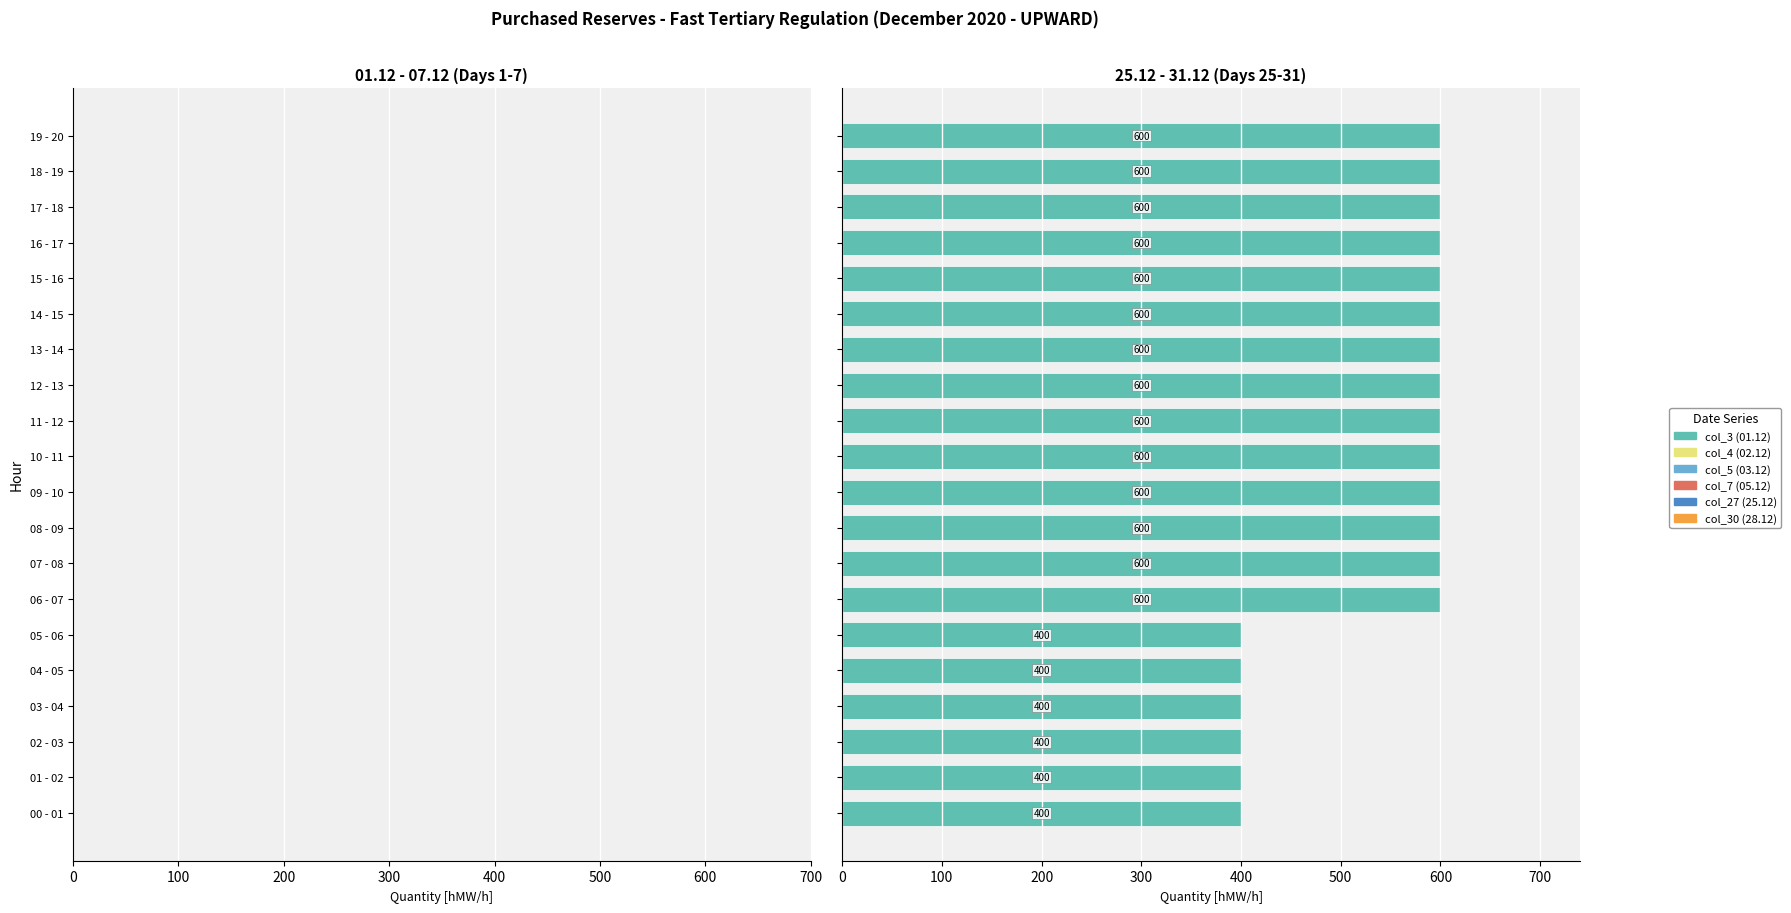

What is the maximum value shown in the chart?

600